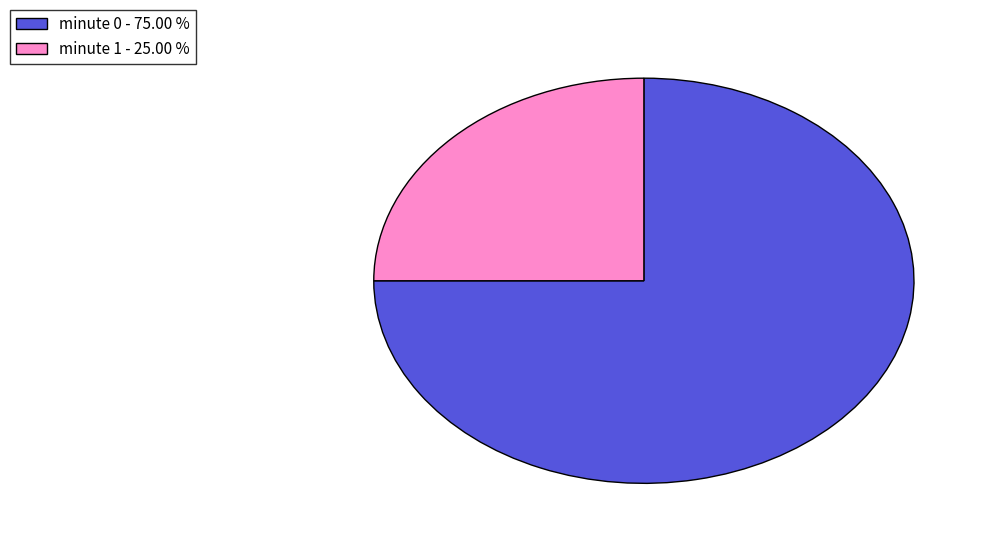

Is there any slice that represents more than half of the pie?

Yes